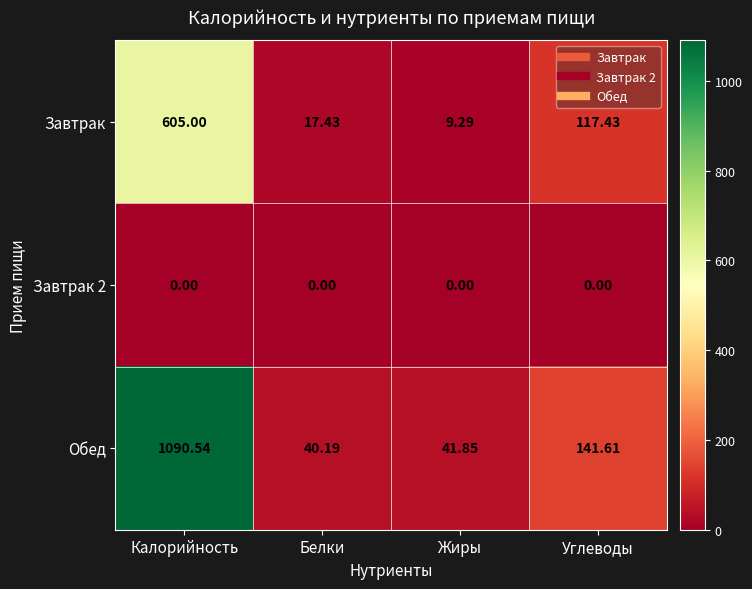

Which series changed the most between Жиры and Углеводы?

Завтрак